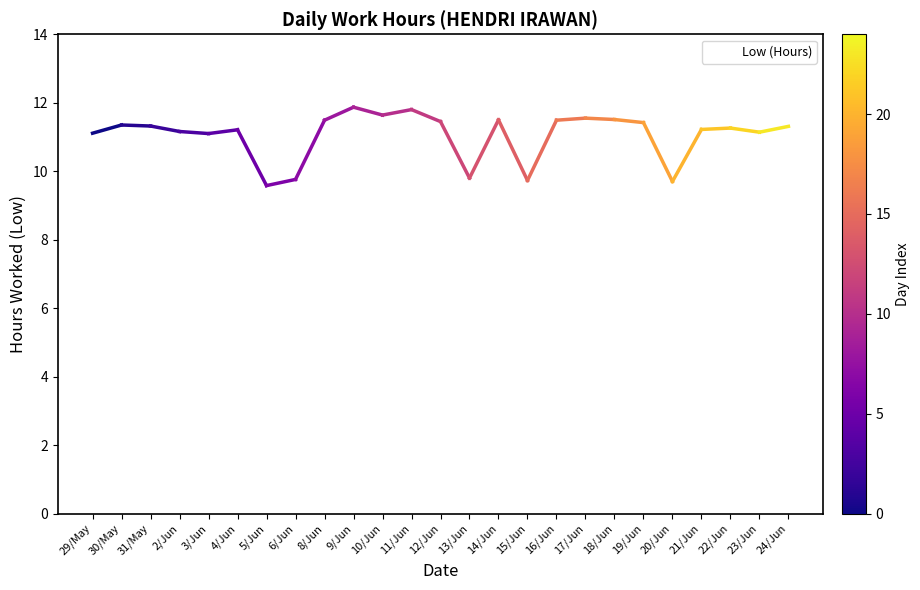

Does the chart have visible grid lines?

No